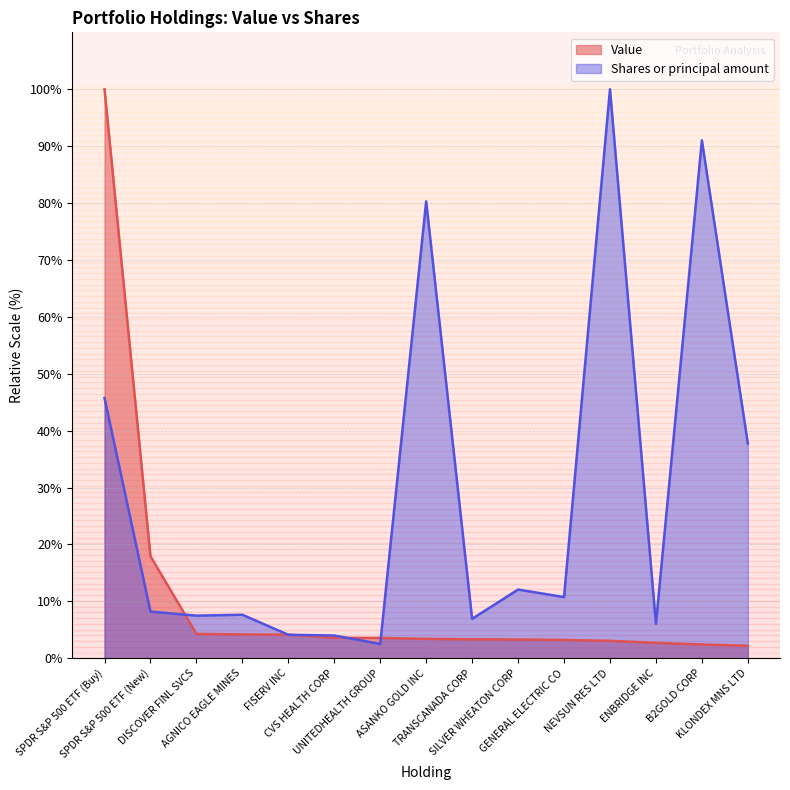

How many values in the Shares or principal amount series exceed 8?

8